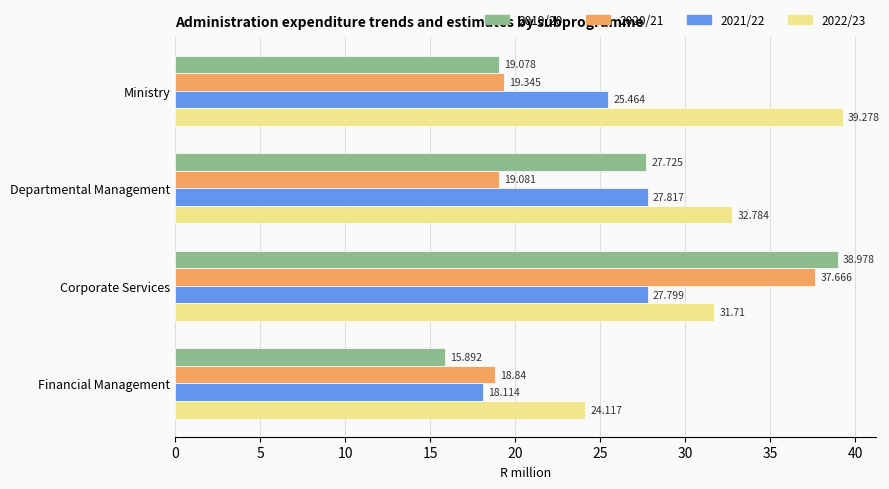

At which label is 2021/22 closest to 22?

Ministry